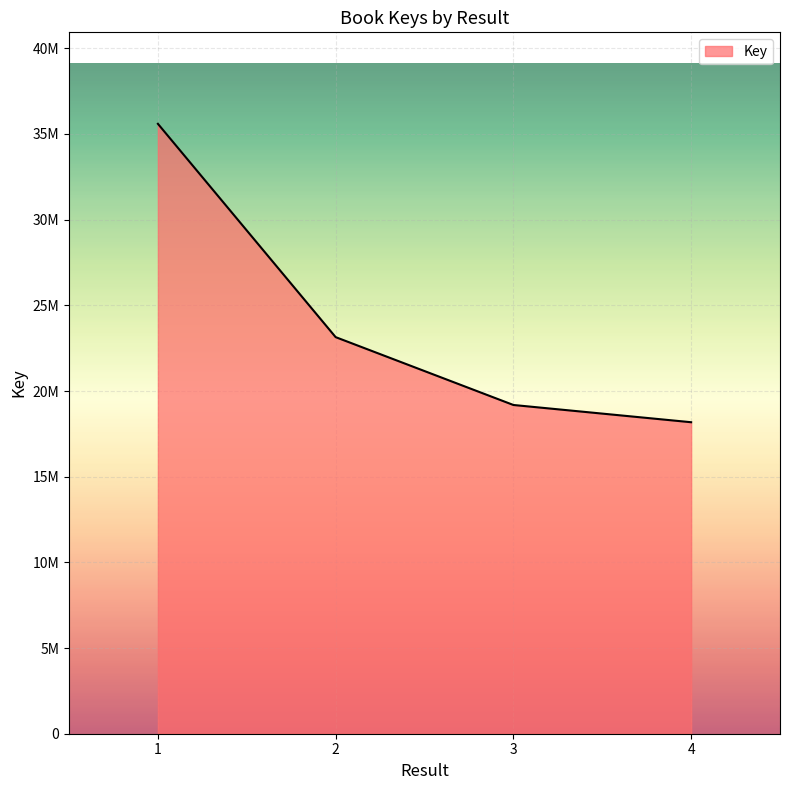

List the labels in order of value, largest first.

1, 2, 3, 4